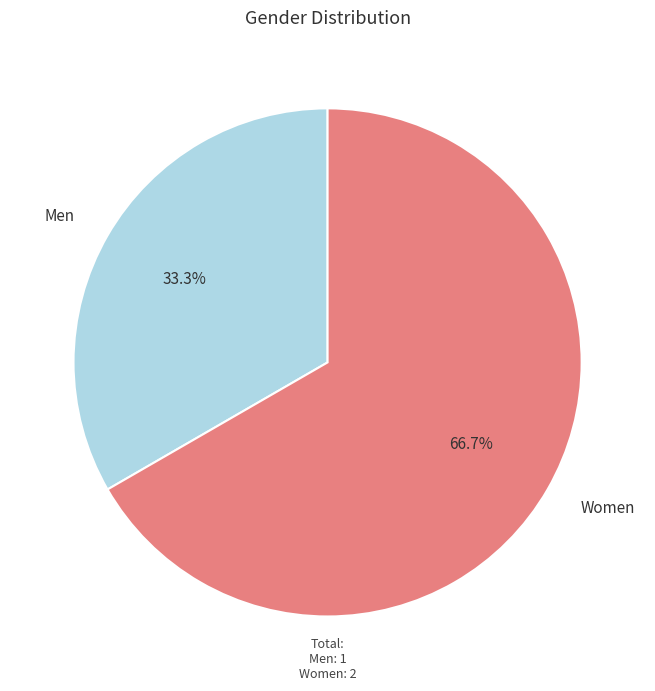

Count the number of slices in the pie.

2